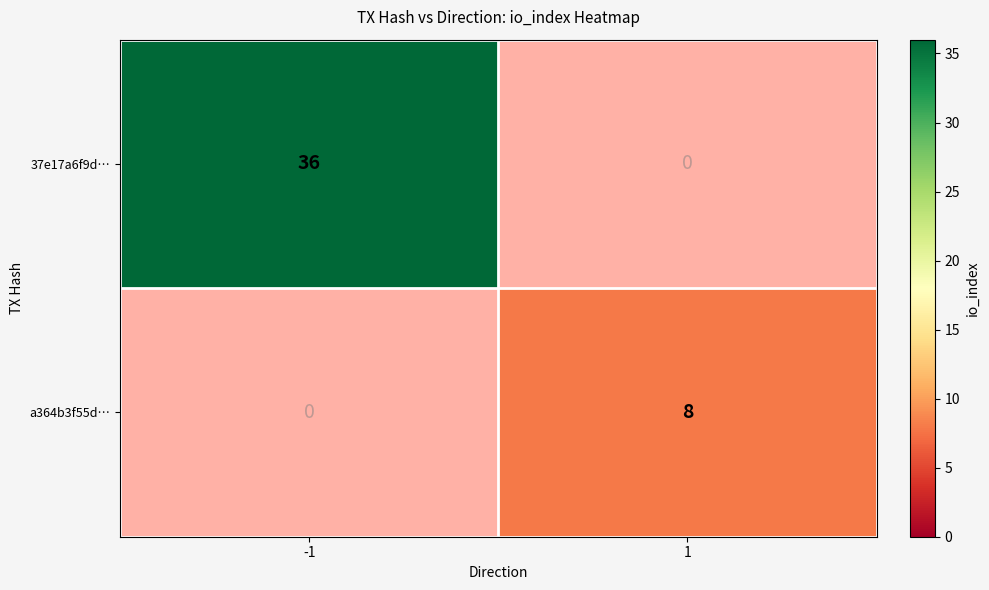

Is it true that a364b3f55d… equals 8 at 1?

True